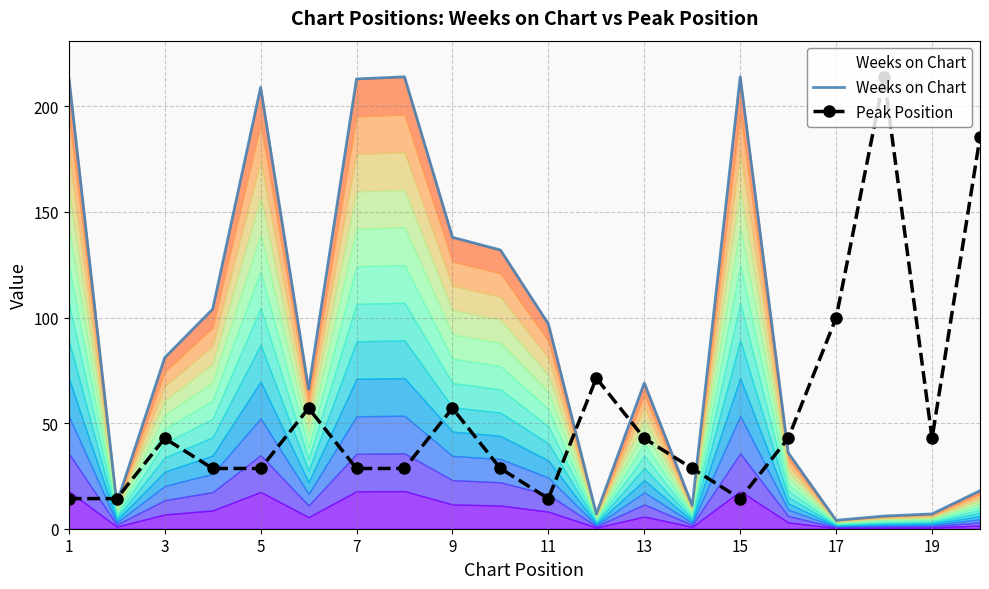

What is the minimum value for Peak Position?

14.3